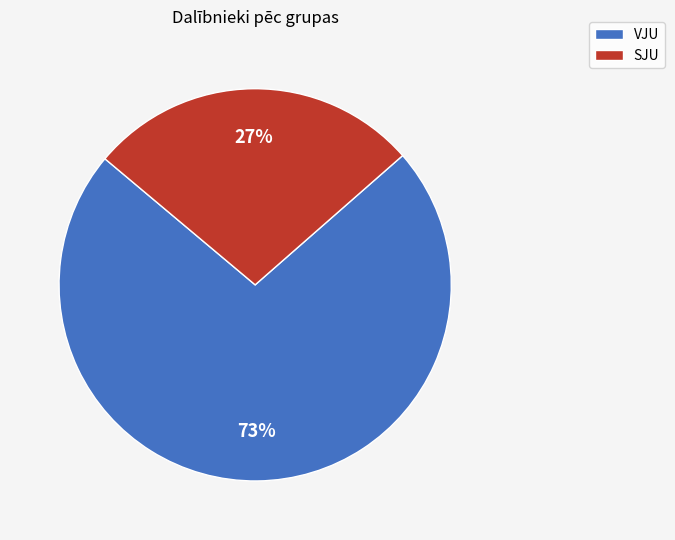

What is the smallest slice in the pie chart?

SJU